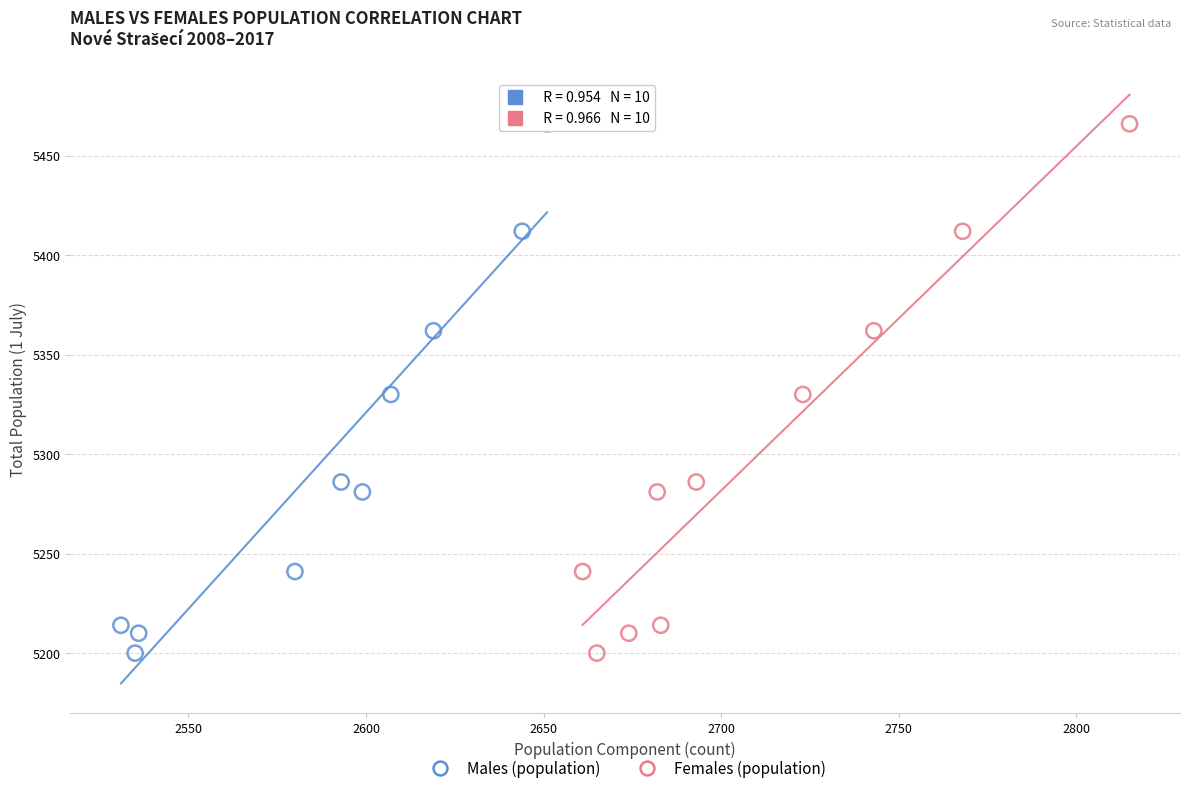

What are all the series names shown in the legend?

Males (population), Females (population)